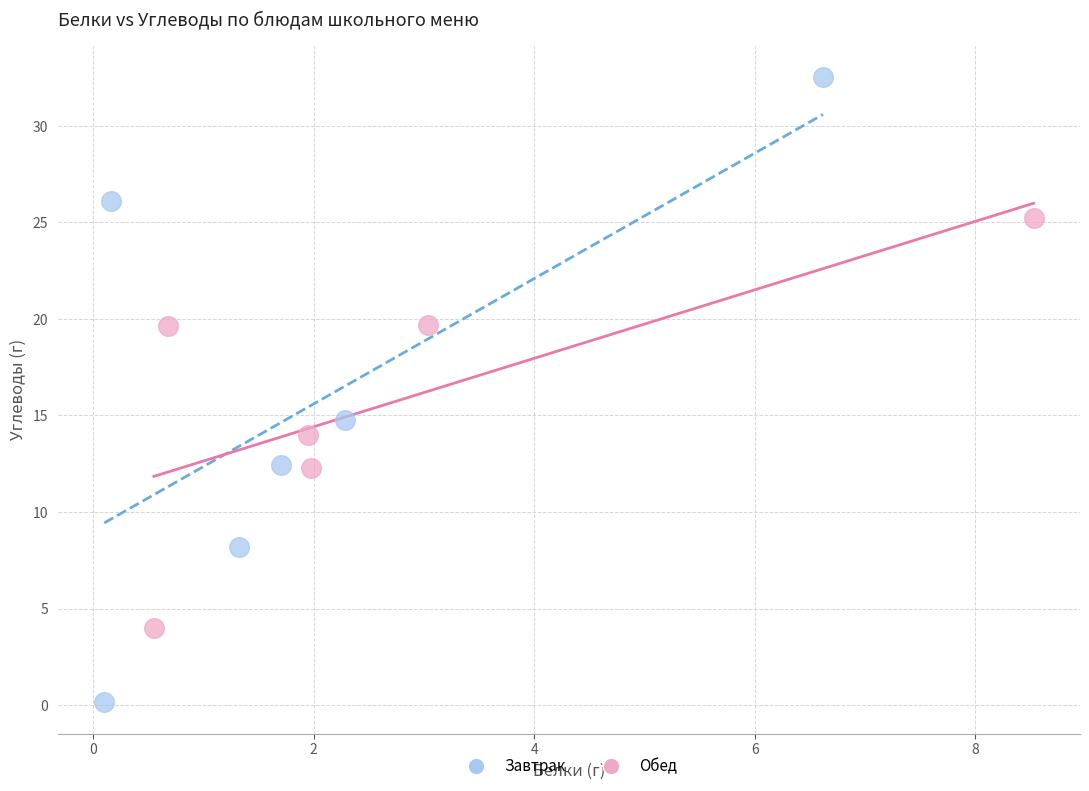

Which series has the widest spread of Y values?

Завтрак